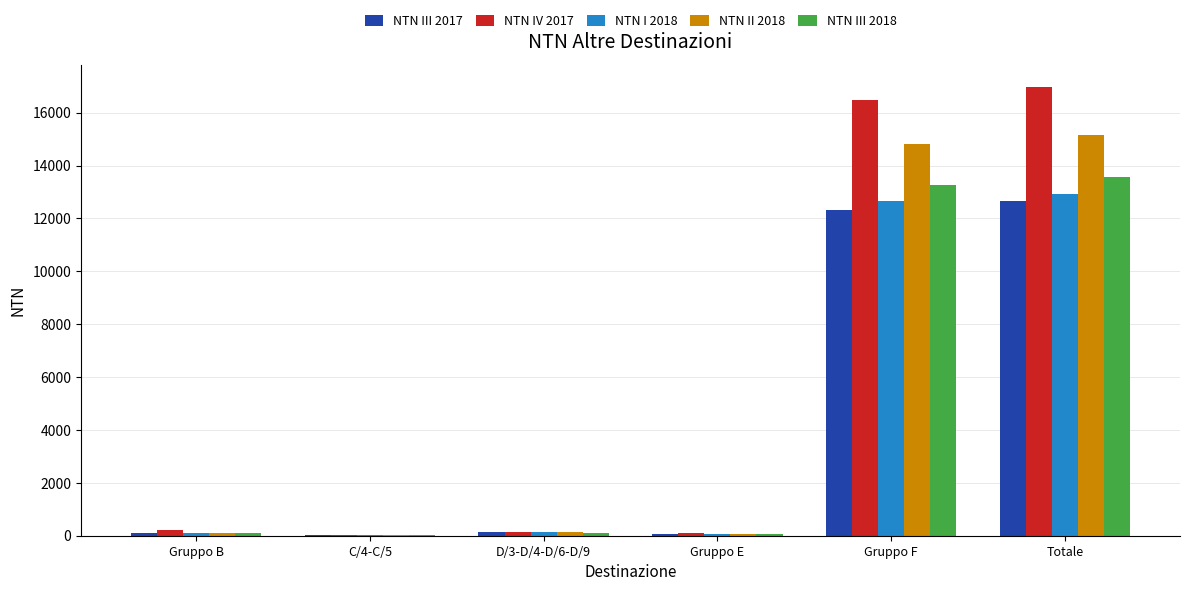

What is the sum of the NTN III 2017 values at Totale and D/3-D/4-D/6-D/9?

12794.6